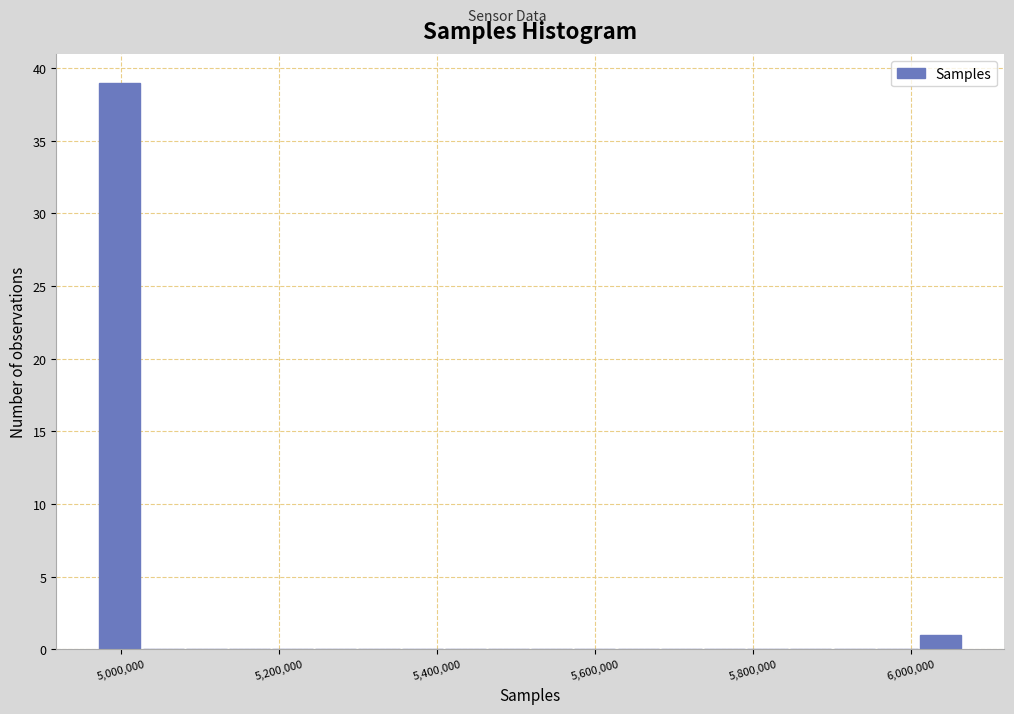

Around what value on the x-axis is the tallest bar? Give the approximate position of its centre, as read against the axis.

5000000